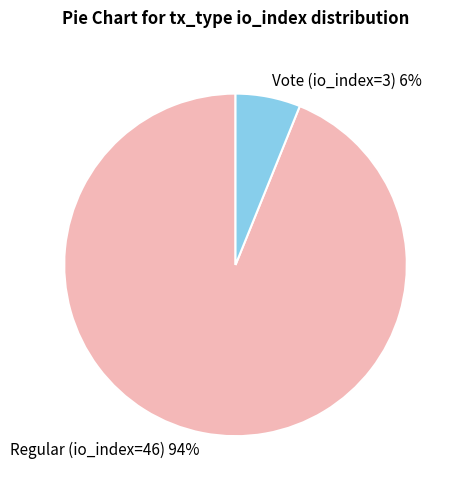

What percentage is the Vote (io_index=3) slice, to the nearest percent?

6%